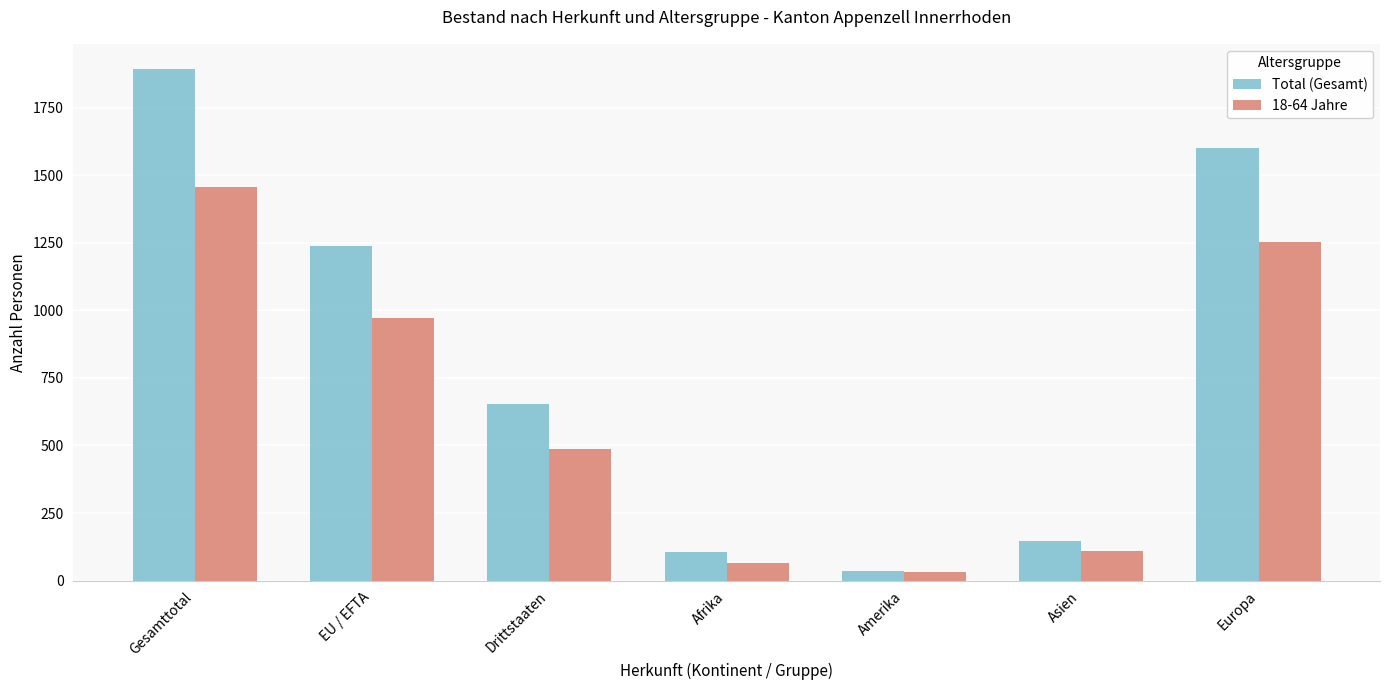

How many bars are there in each group?

2